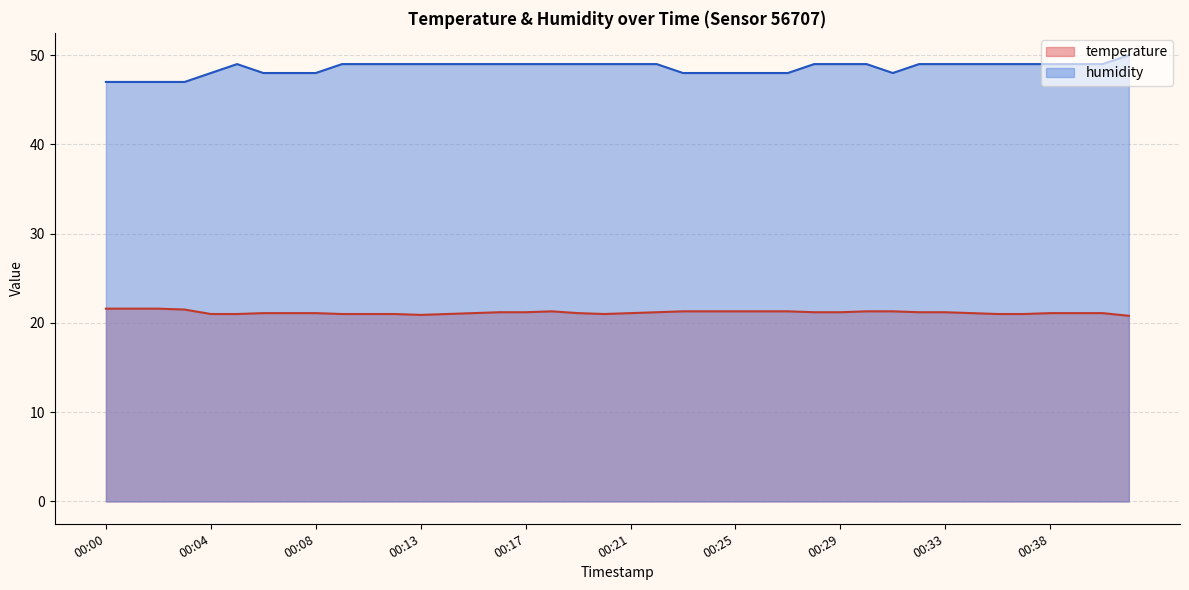

Which series has the largest total across all categories?

humidity